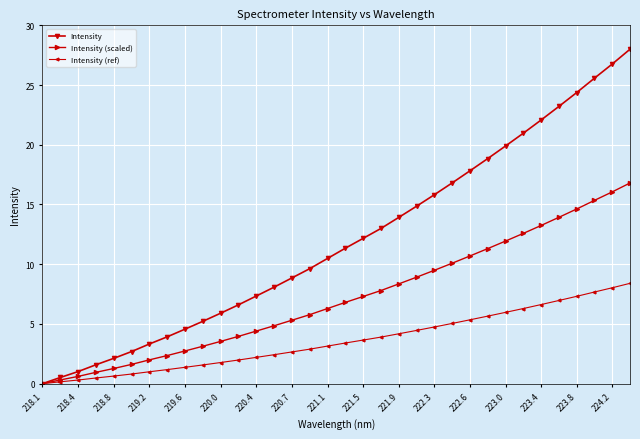

What is the maximum value shown in the chart?

28.0